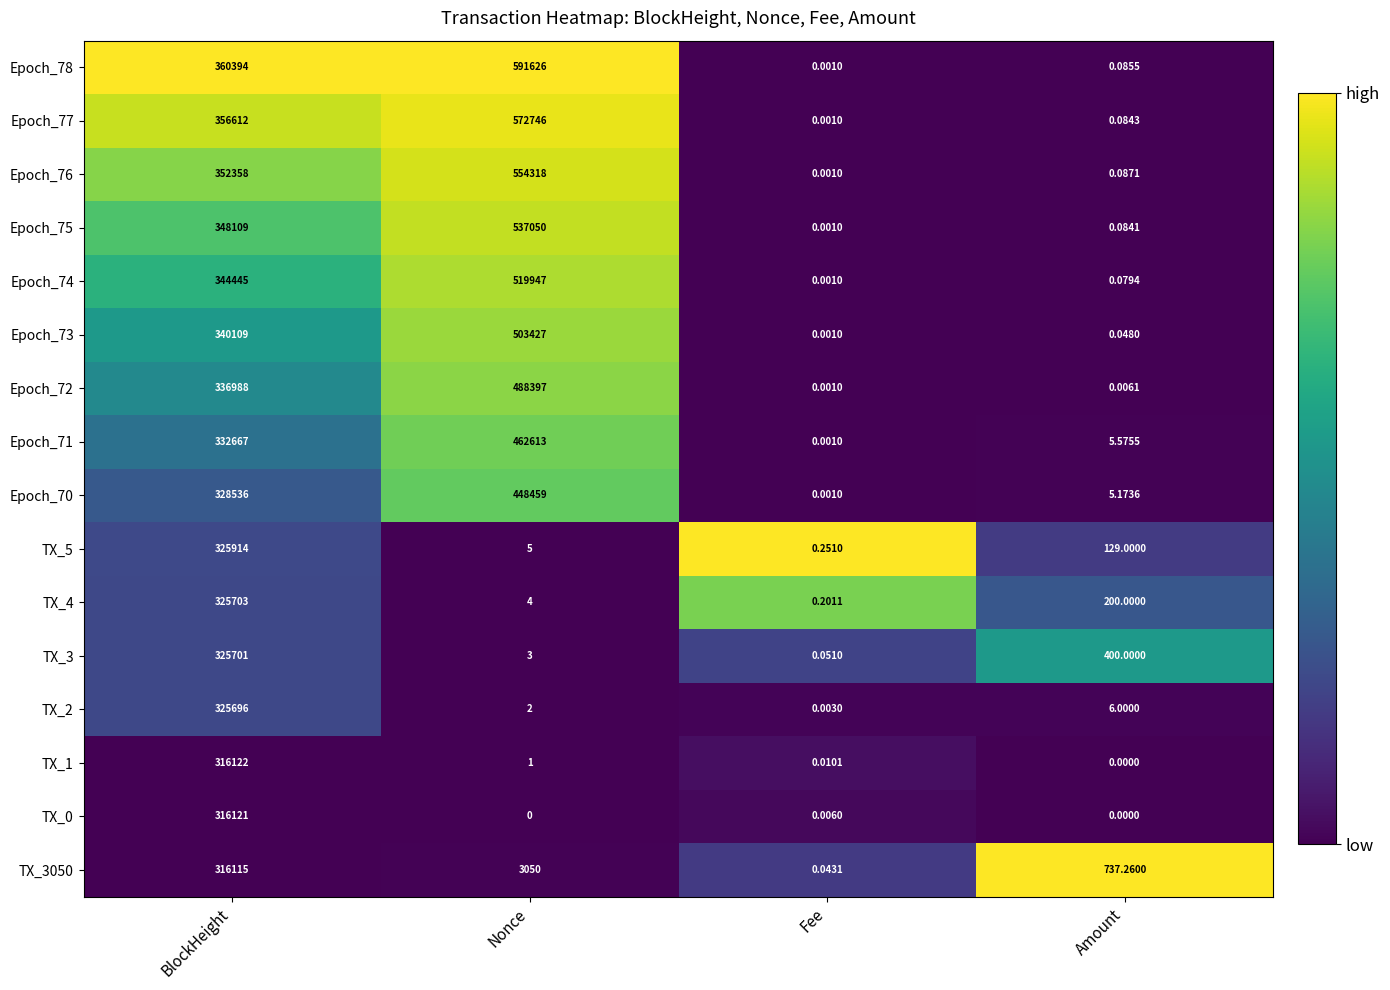

At which category is the sum across all series the highest?

BlockHeight